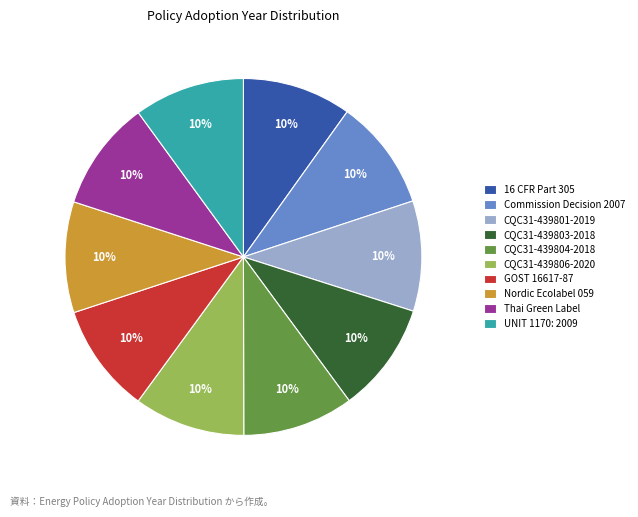

What is the ratio of the value at CQC31-439804-2018 to the value at 16 CFR Part 305?

1.0